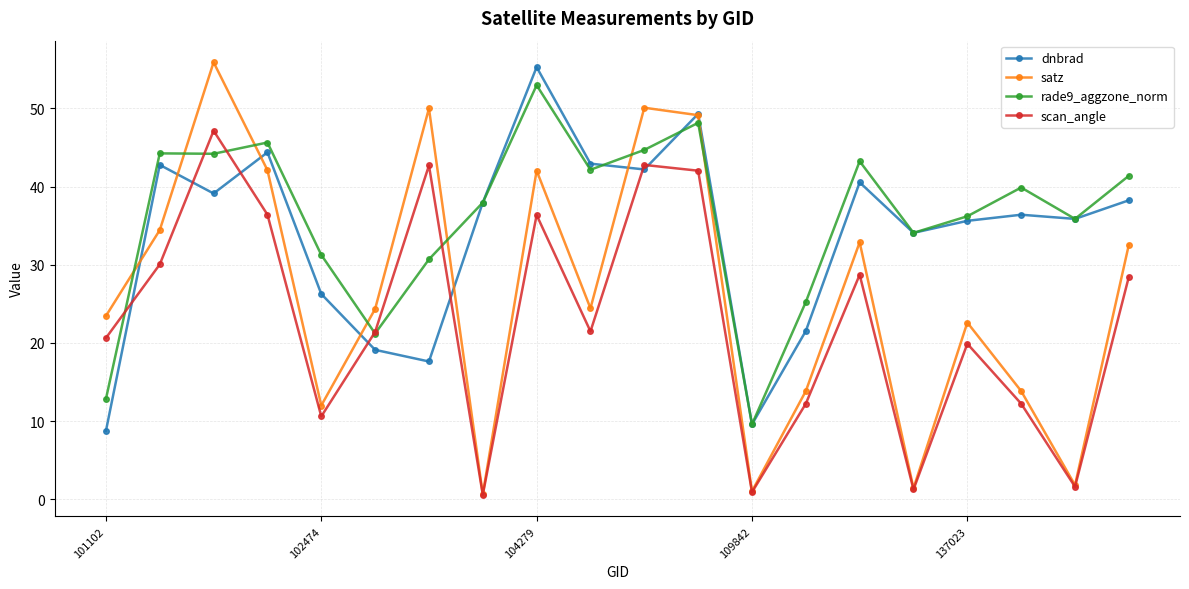

True or false: scan_angle has more than 1 points higher than both neighbors.

True